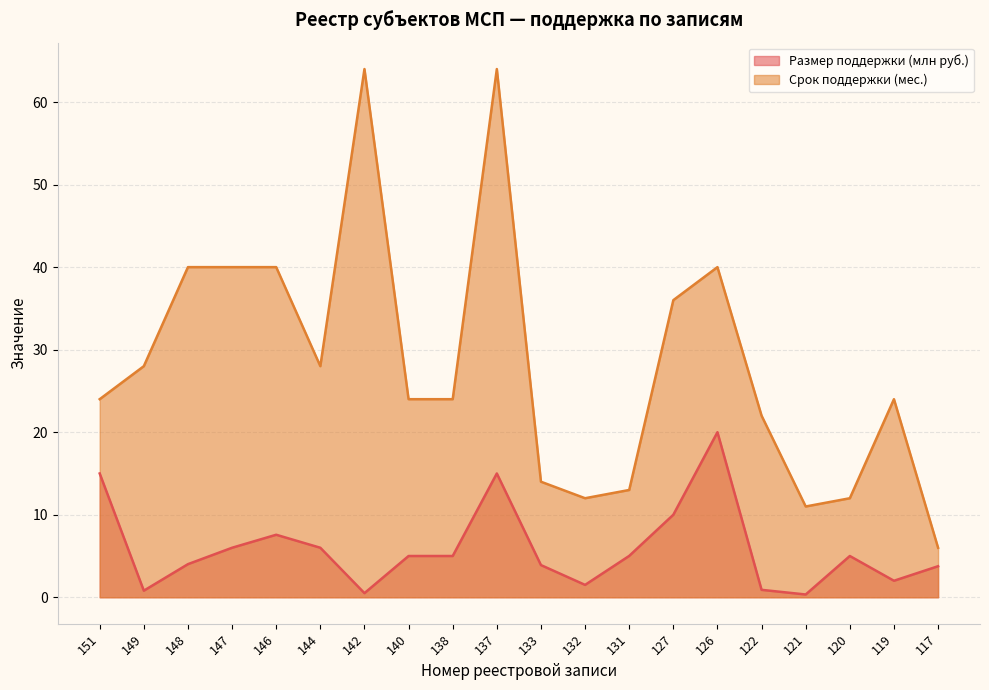

What is the average value of the Размер поддержки (млн руб.) series?

5.9